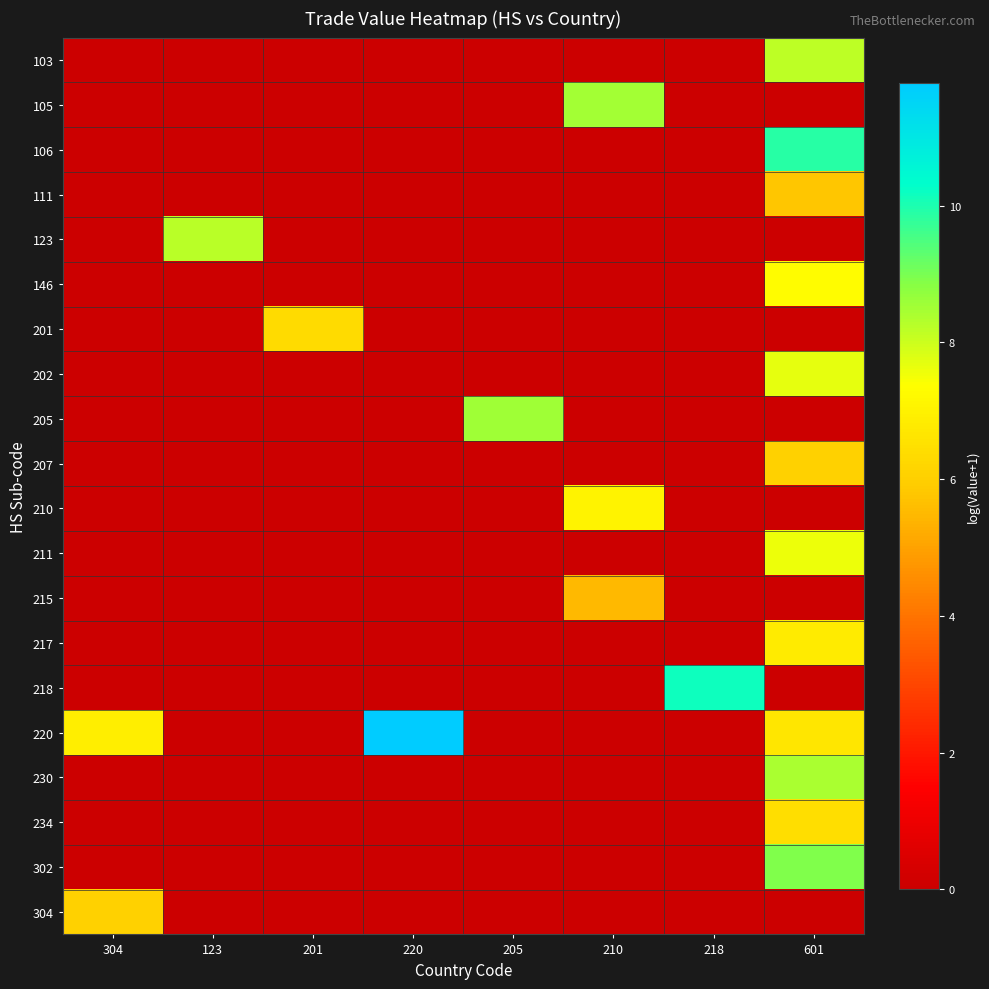

Which series changed the most between 210 and 218?

218